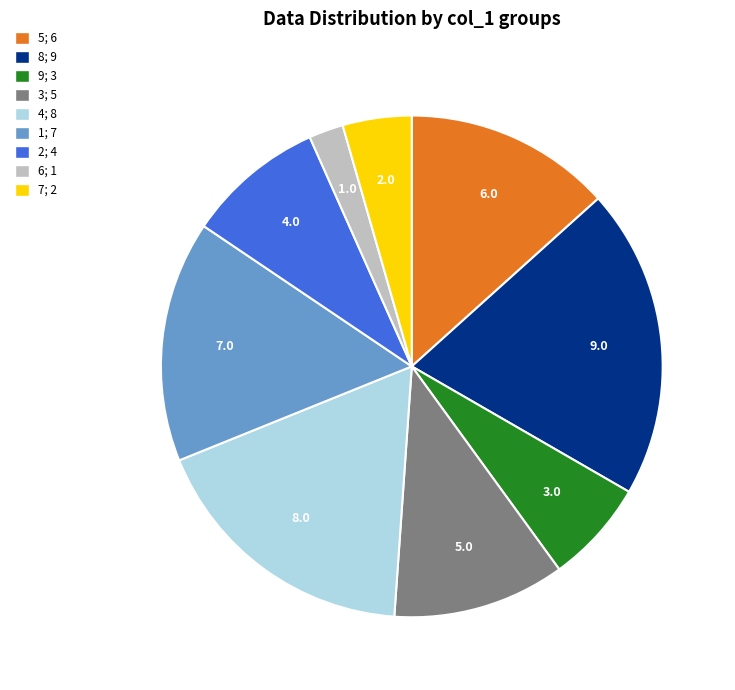

The 1 slice represents 2% of the pie. True or false?

False